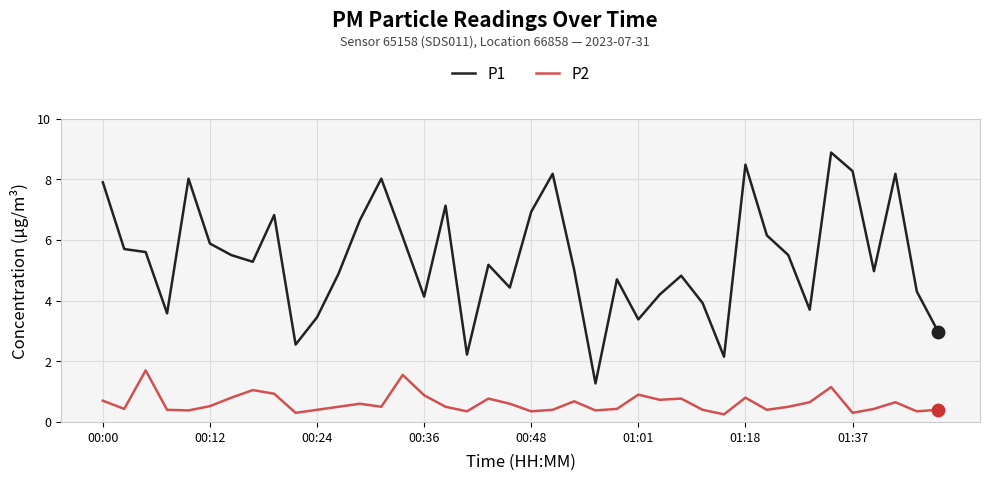

True or false: P2 and P1 cross at least once.

False